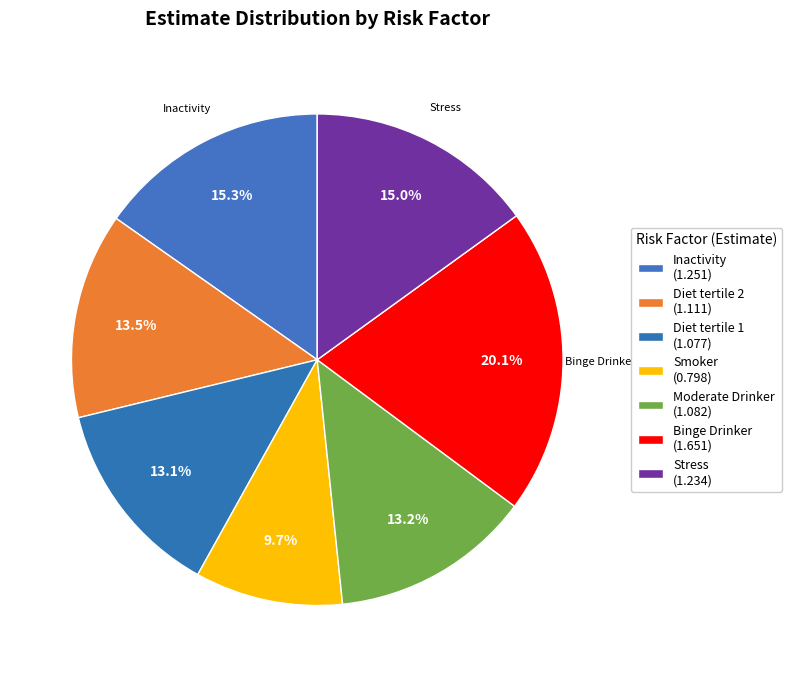

Which slice is the largest?

Binge Drinker